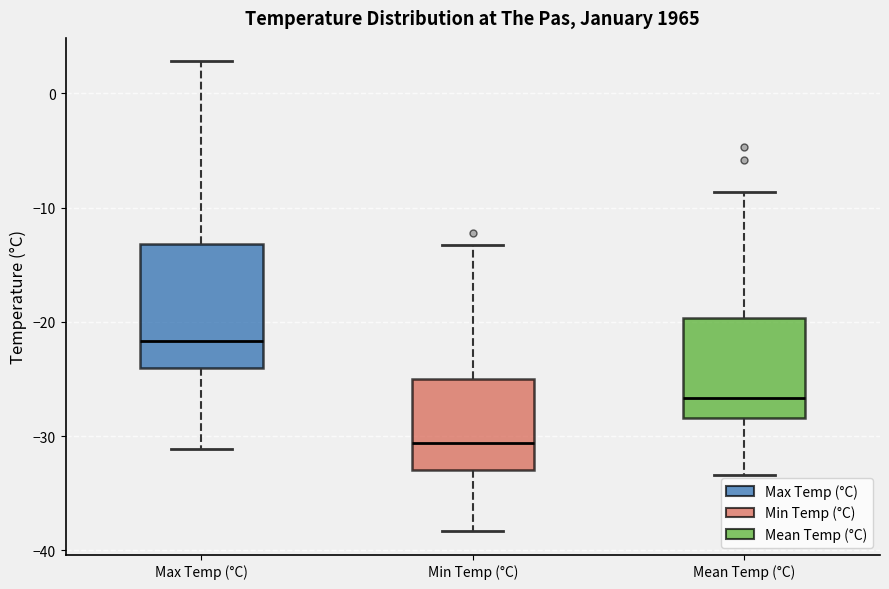

Where is the upper edge of the box for Max Temp (°C) on the y-axis? The values are not printed on the chart, so give them approximately, as read against the axis.

-13